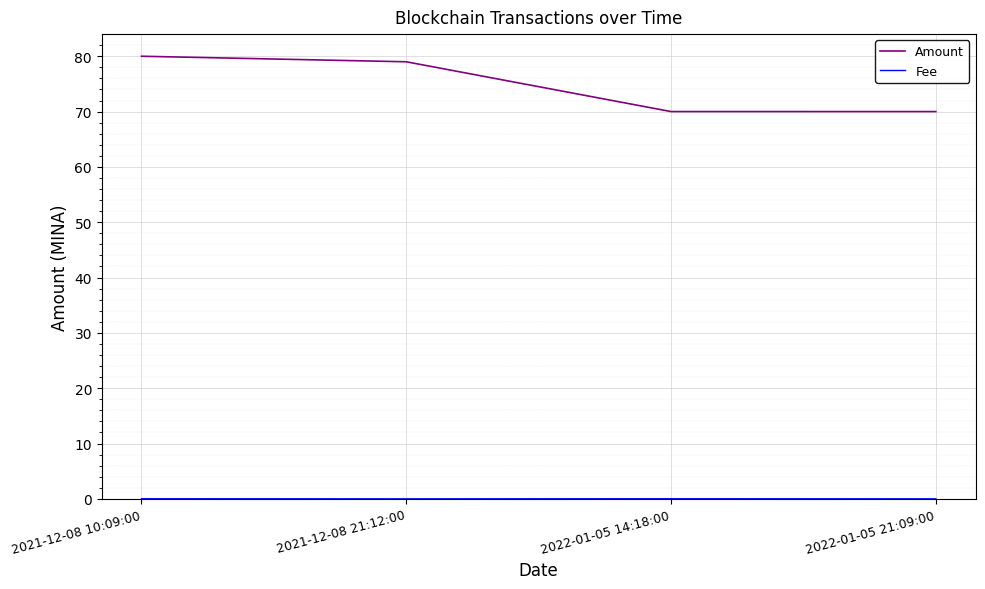

What is the maximum value shown in the chart?

80.0